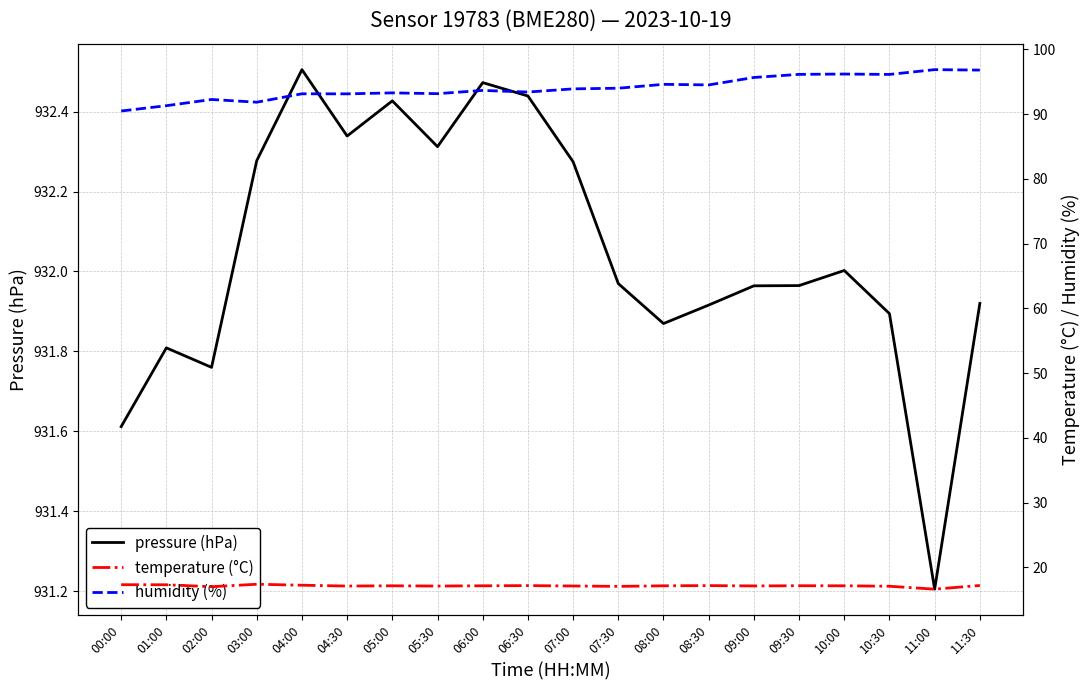

How many values in the humidity (%) series are below 93?

4